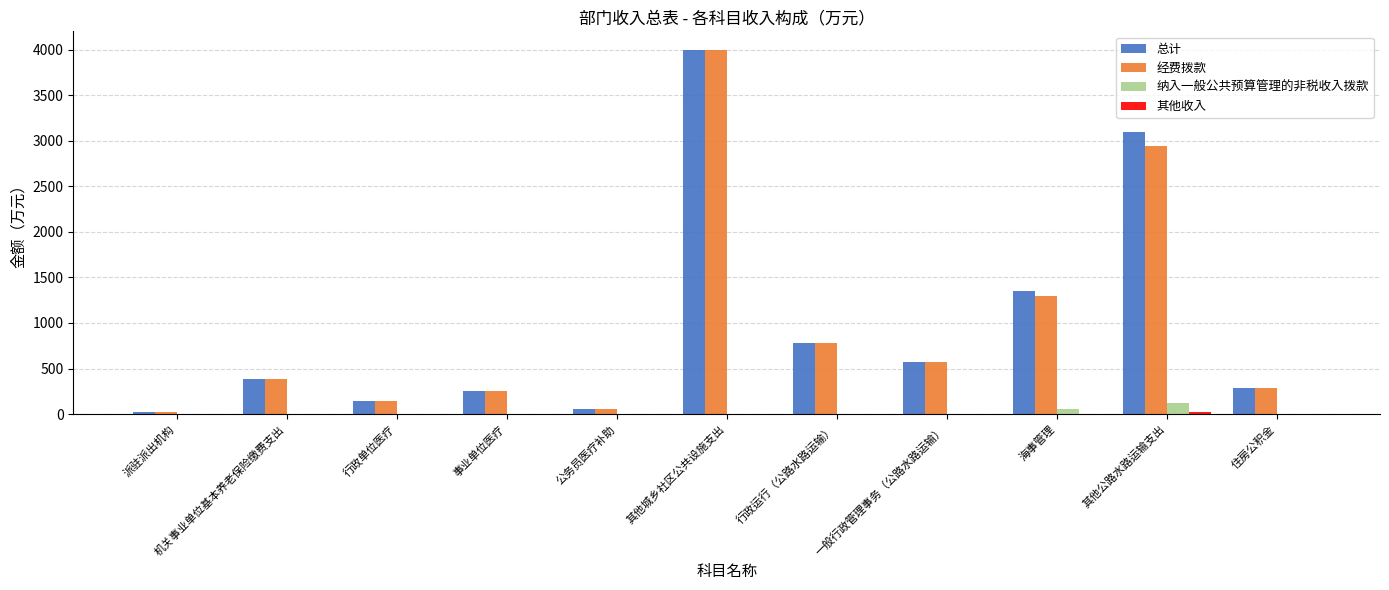

At which label is 总计 closest to 2010?

海事管理